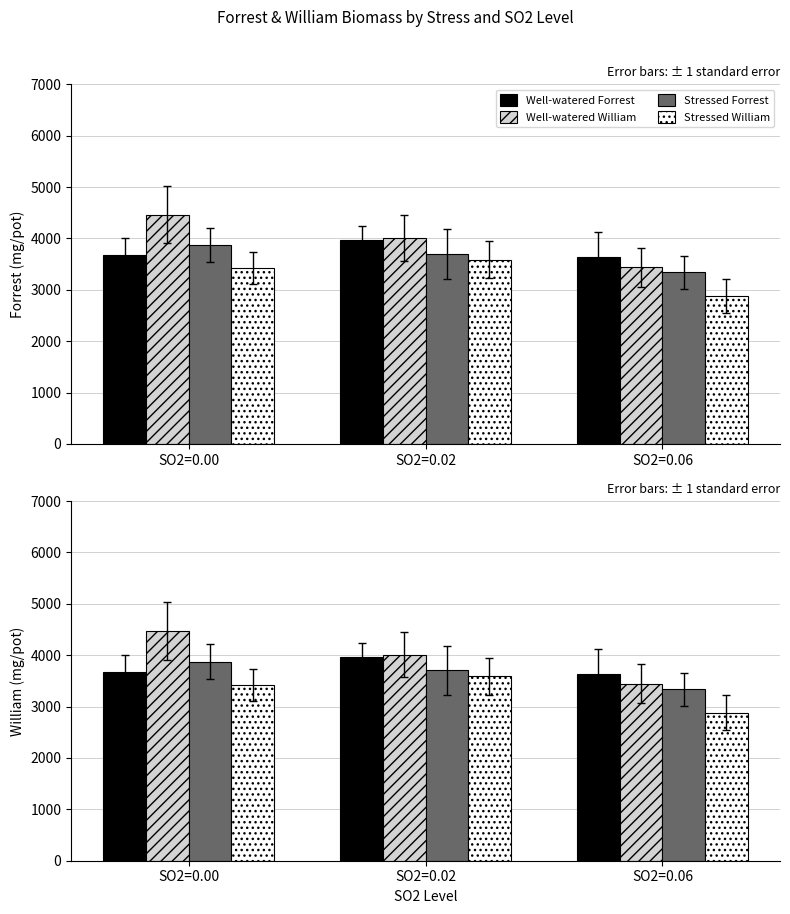

The value of Well-watered Forrest at SO2=0.06 is 3637.2. True or false?

True